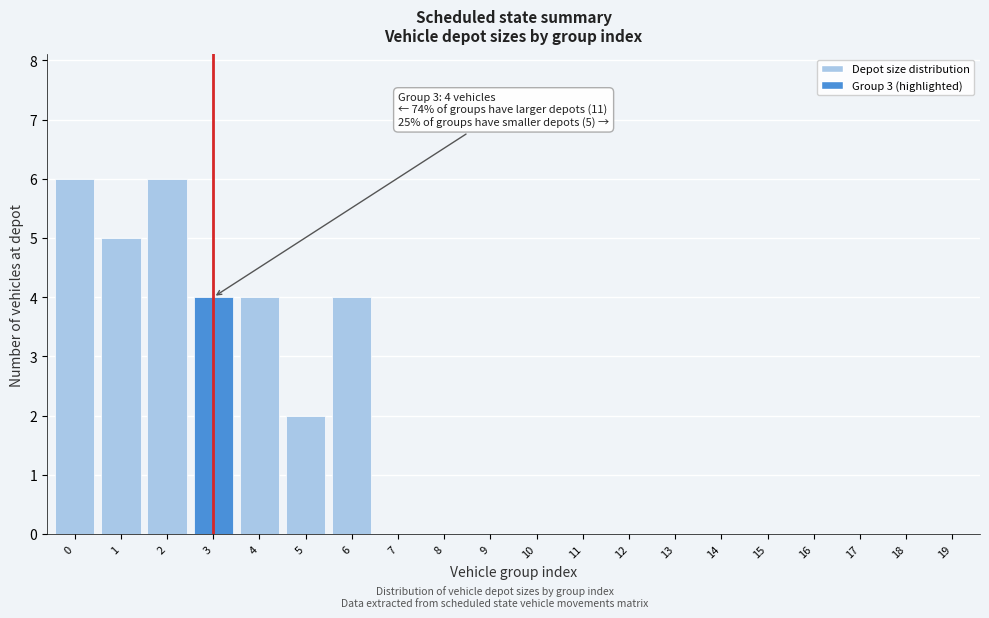

Reading right to left, extract all data points from this chart.

19=0	18=0	17=0	16=0	15=0	14=0	13=0	12=0	11=0	10=0	9=0	8=0	7=0	6=4	5=2	4=4	3=4	2=6	1=5	0=6